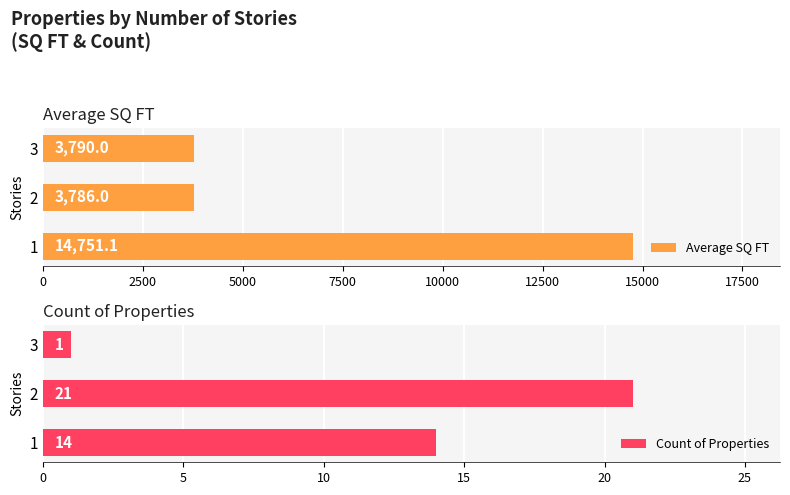

What is the highest value of the Count of Properties series?

21